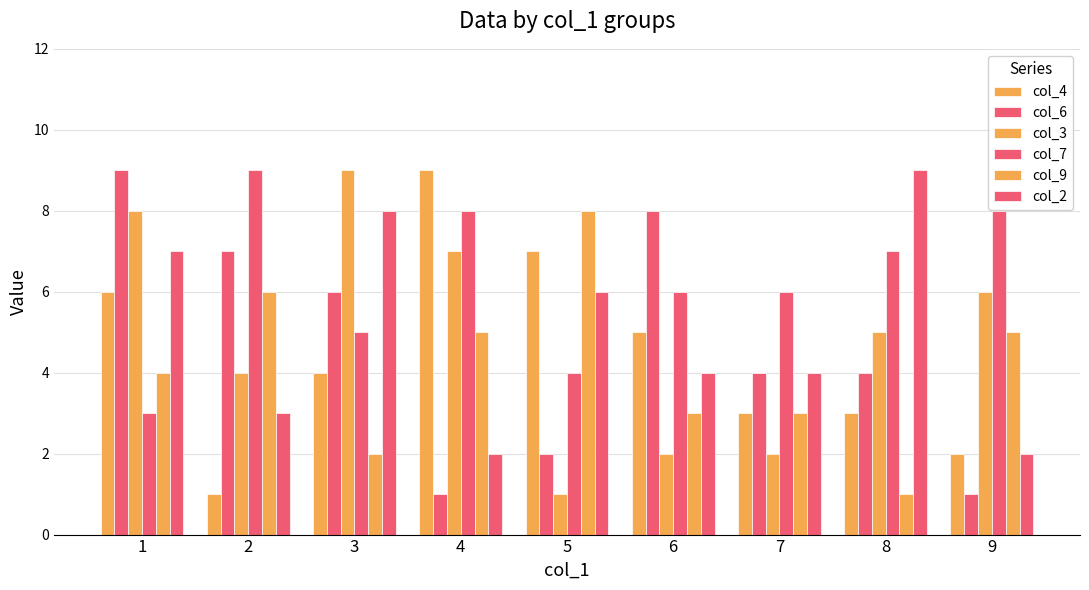

Reading left to right, extract all data points from this chart.

col_4: 6	1	4	9	7	5	3	3	2
col_6: 9	7	6	1	2	8	4	4	1
col_3: 8	4	9	7	1	2	2	5	6
col_7: 3	9	5	8	4	6	6	7	8
col_9: 4	6	2	5	8	3	3	1	5
col_2: 7	3	8	2	6	4	4	9	2